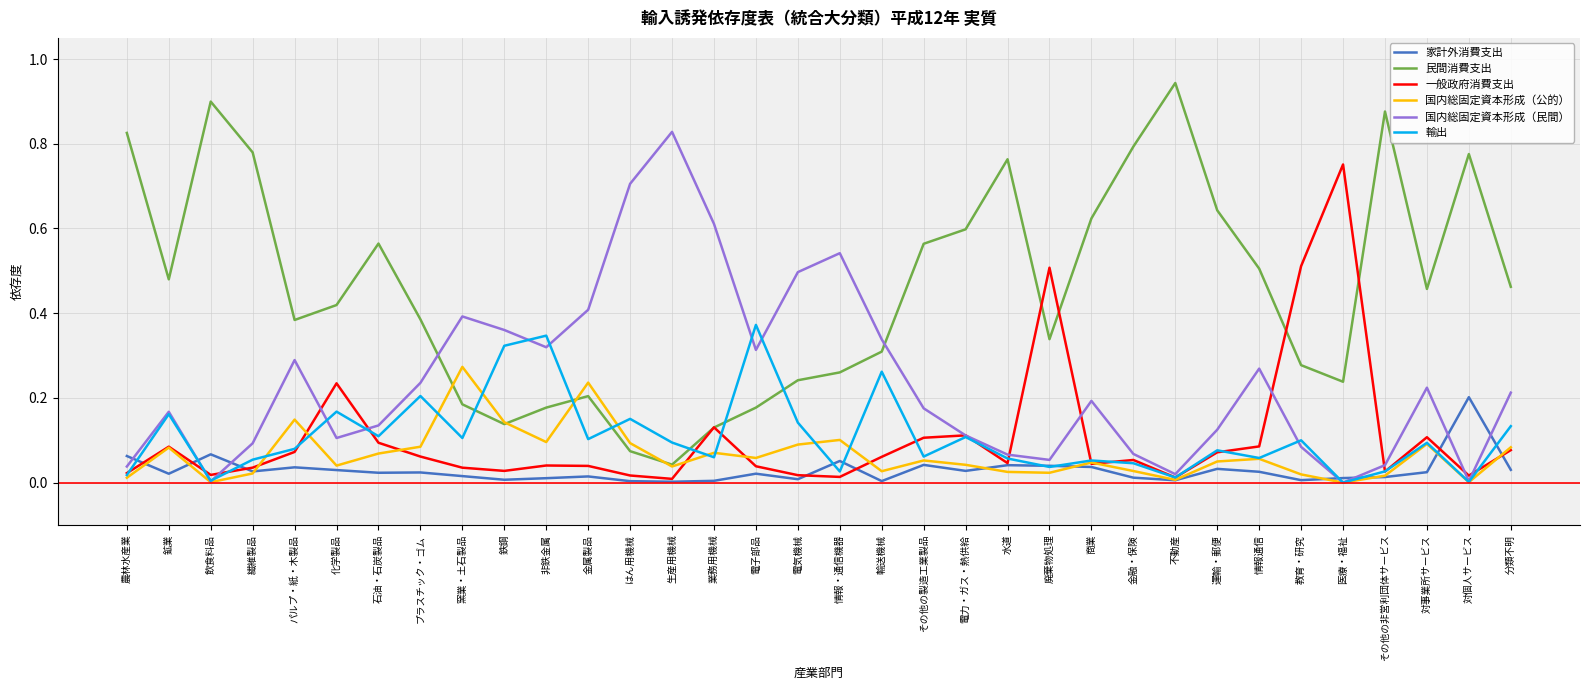

What are all the series names shown in the legend?

家計外消費支出, 民間消費支出, 一般政府消費支出, 国内総固定資本形成（公的）, 国内総固定資本形成（民間）, 輸出